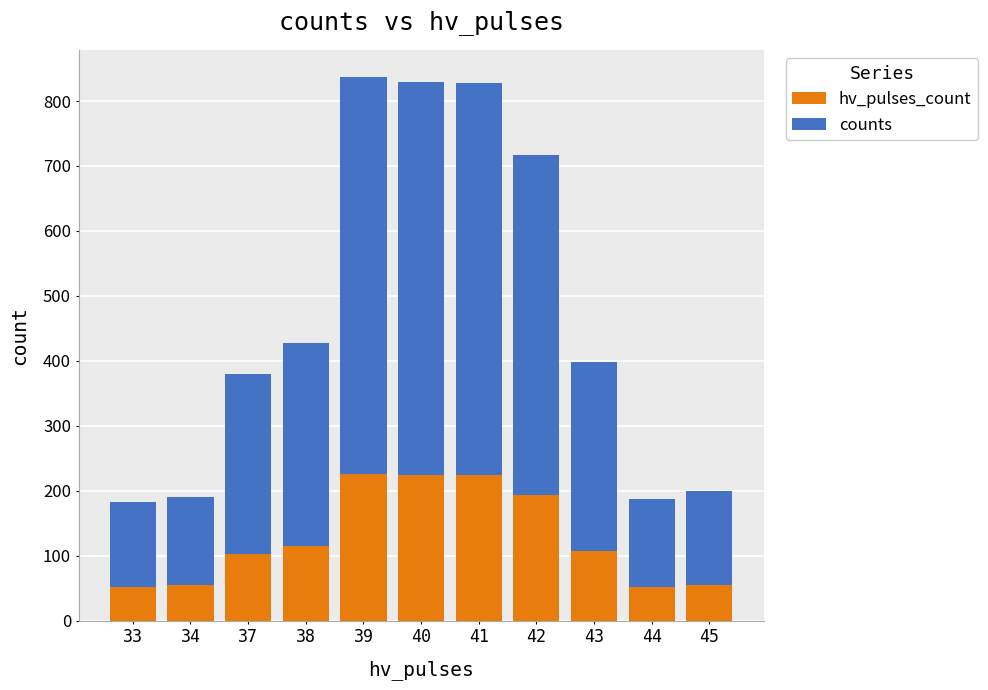

What is the difference between the maximum and minimum values in the hv_pulses_count series?

174